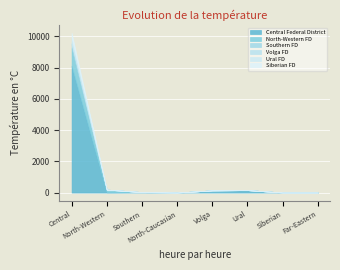

Rank the series by their maximum value, from highest to lowest.

Central Federal District, North-Western FD, Ural FD, Siberian FD, Southern FD, Volga FD